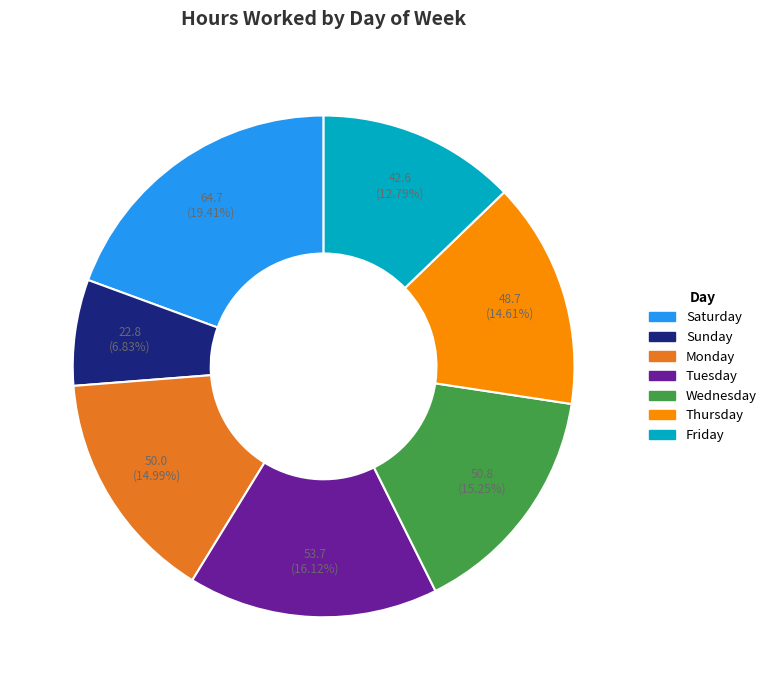

Combined, do Saturday and Tuesday account for over 50%?

No